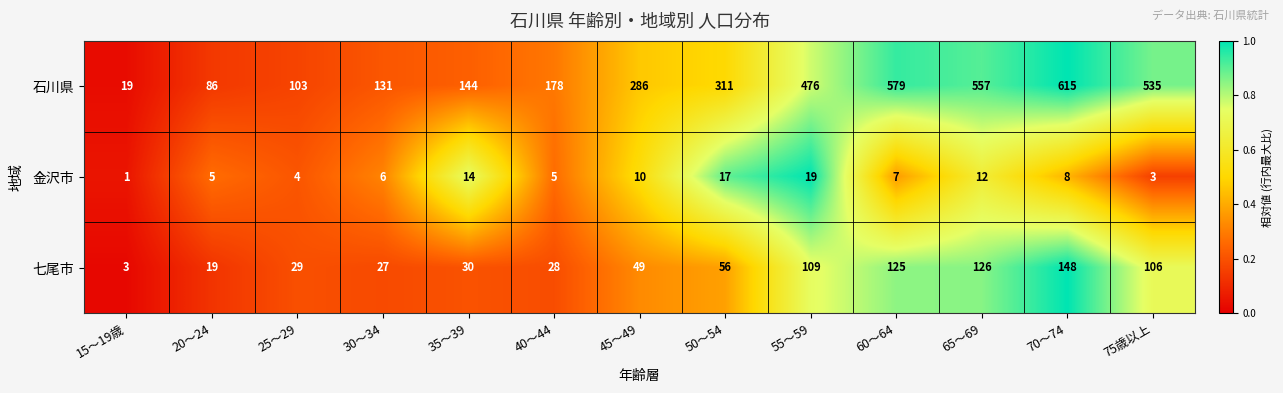

What is the difference between the second highest and second lowest values in the 石川県 series?

493